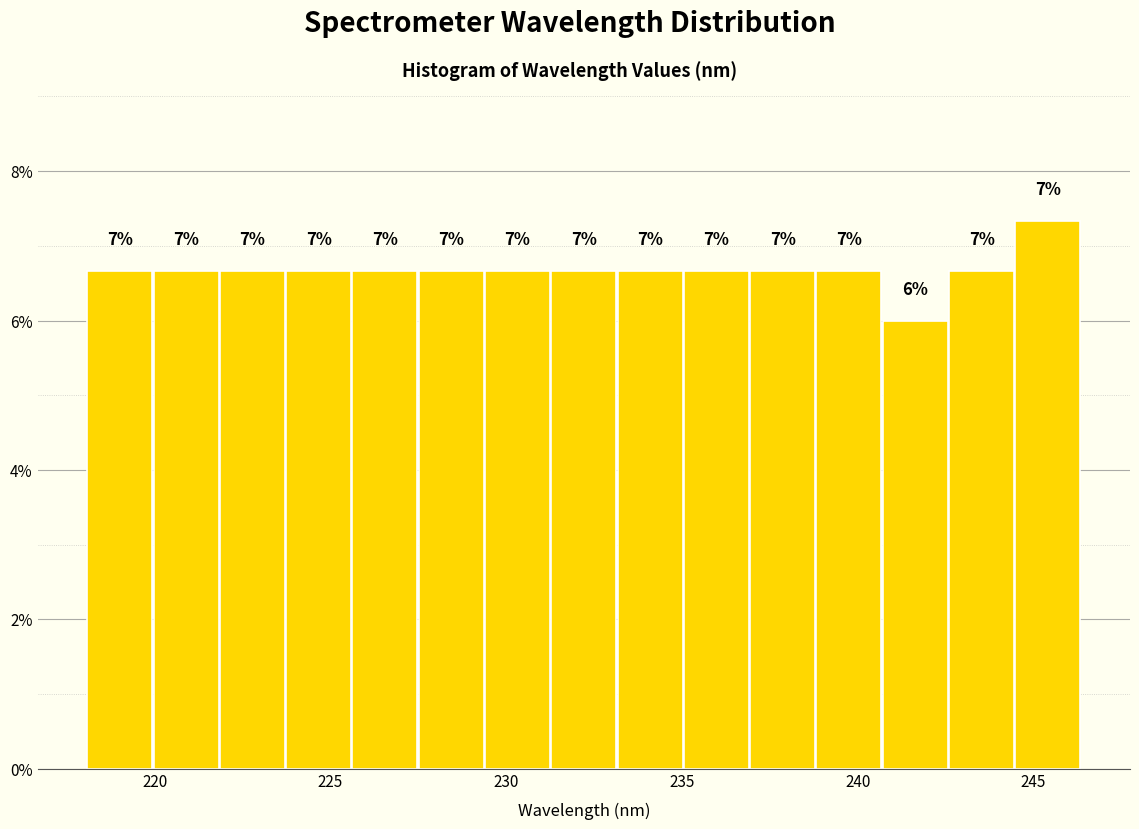

Around what value on the x-axis is the tallest bar? Give the approximate position of its centre, as read against the axis.

245.5